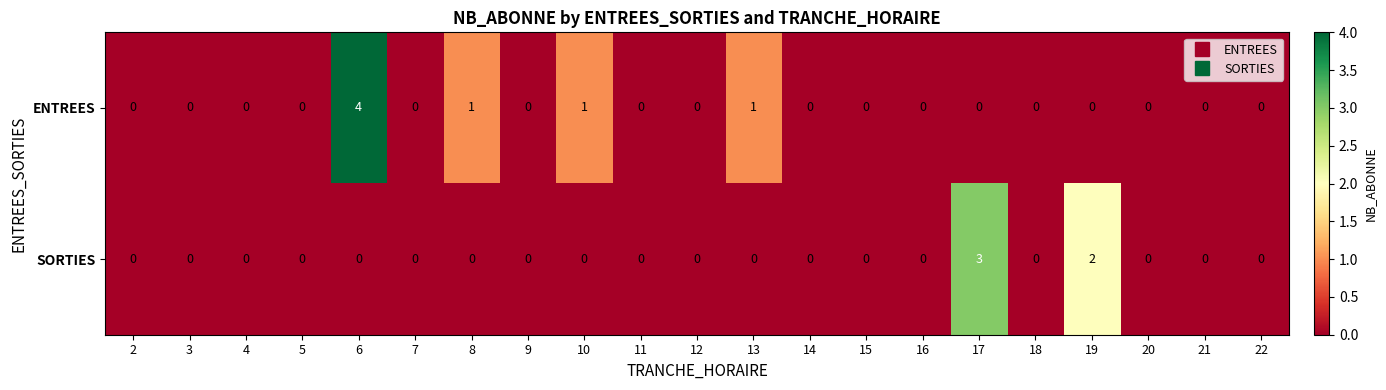

True or false: SORTIES has a value of 0 at 21.

True